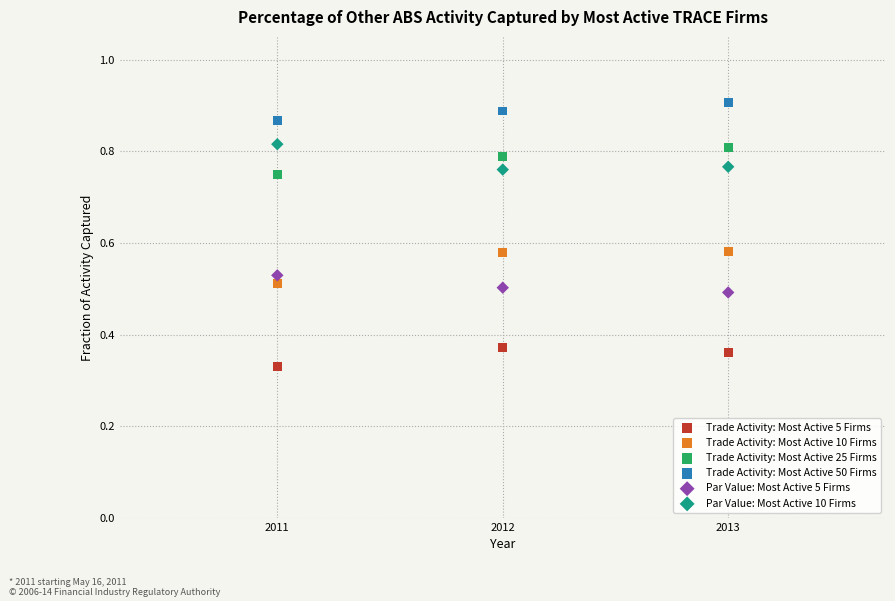

What are all the series names shown in the legend?

Trade Activity: Most Active 5 Firms, Trade Activity: Most Active 10 Firms, Trade Activity: Most Active 25 Firms, Trade Activity: Most Active 50 Firms, Par Value: Most Active 5 Firms, Par Value: Most Active 10 Firms